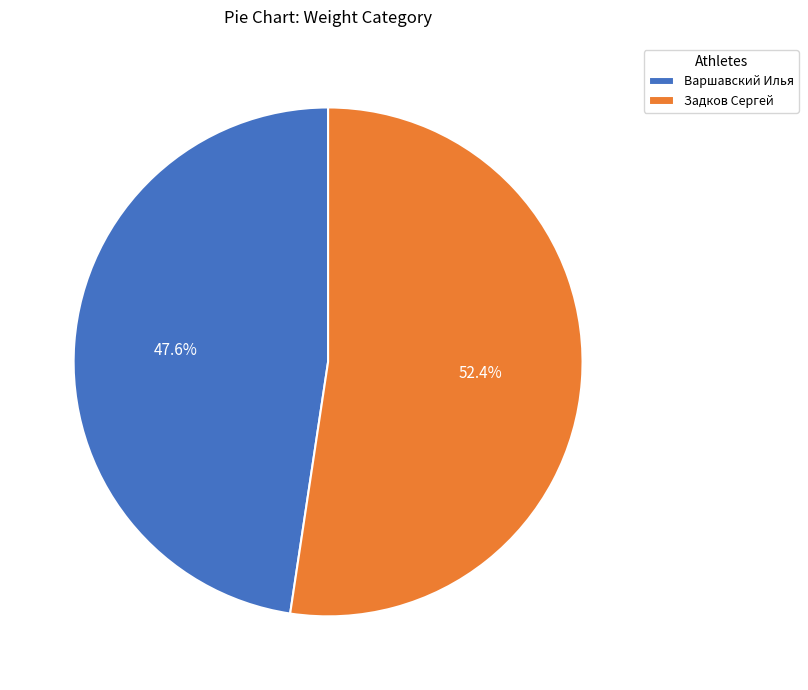

Is there any slice that represents more than half of the pie?

Yes